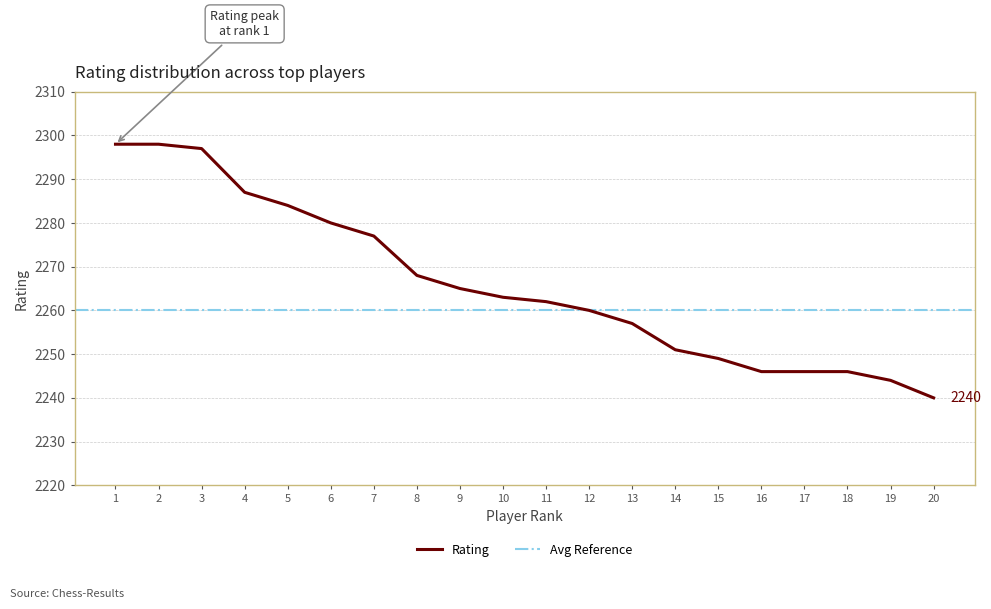

Is it true that the value at 6 is 4001?

False